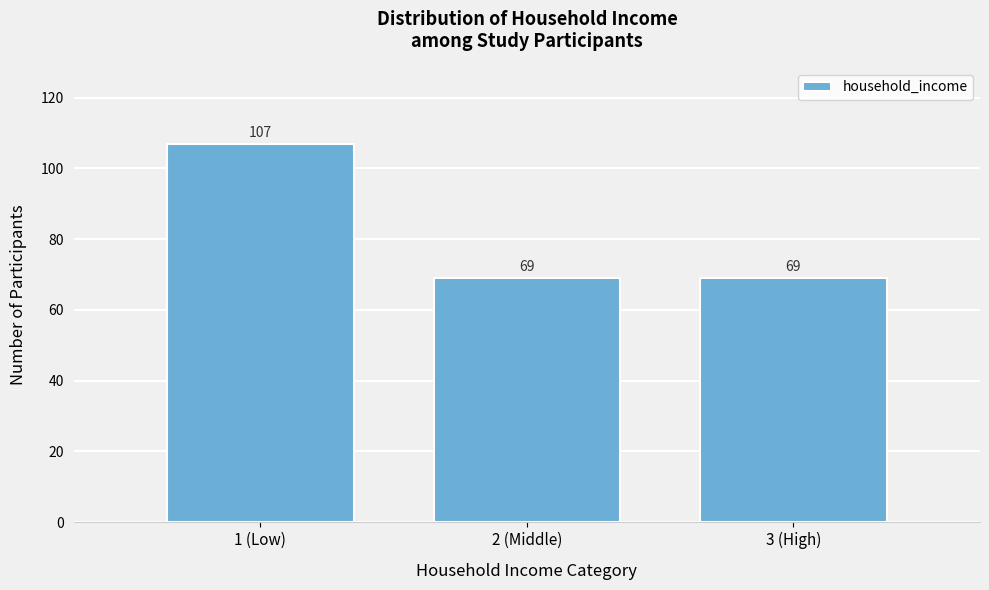

Reading left to right, what are all the values shown in this chart?

1 (Low)=107	2 (Middle)=69	3 (High)=69